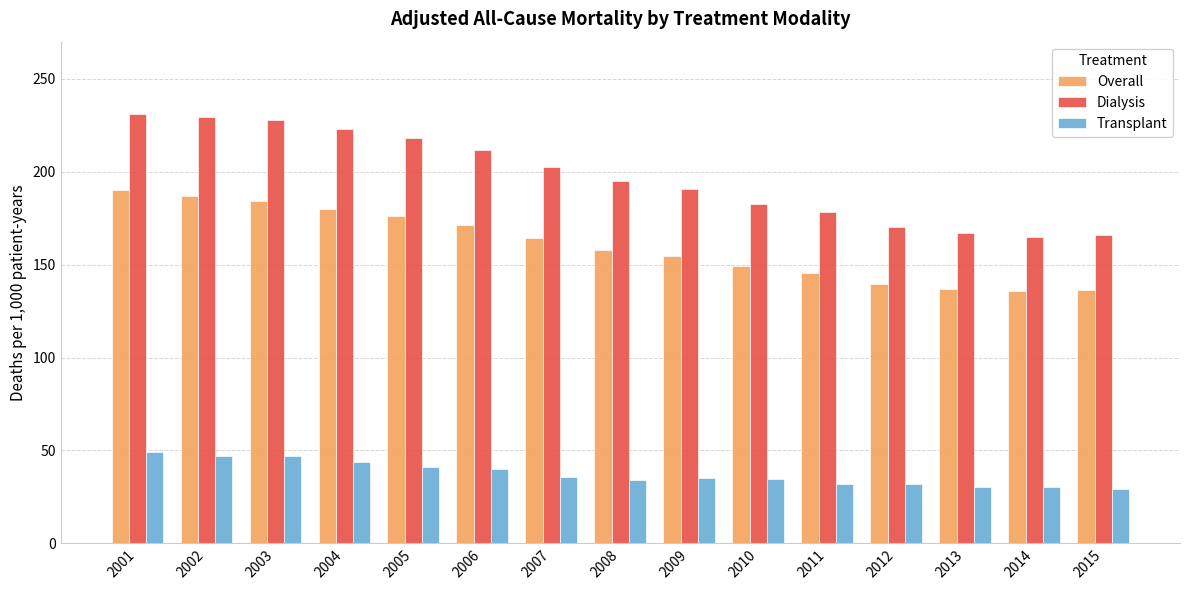

What is the highest value of the Transplant series?

48.9